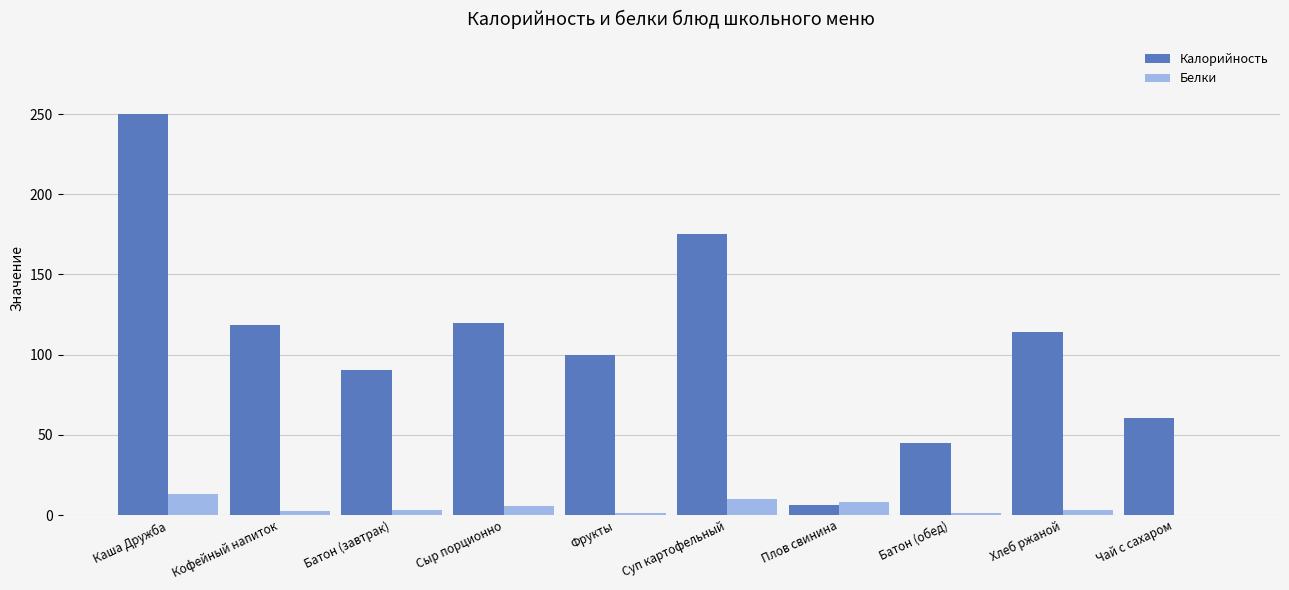

How many data points does each series have?

10